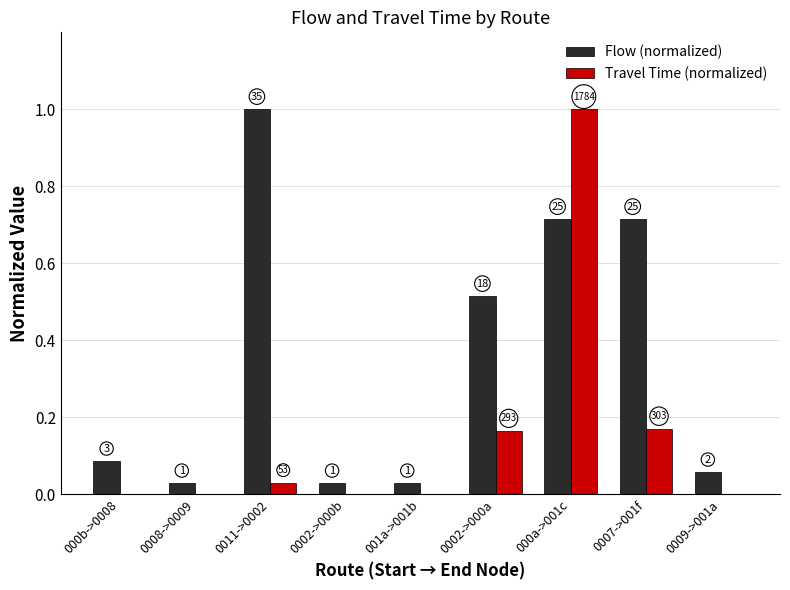

Are the bars grouped side by side (vs. stacked)?

Yes